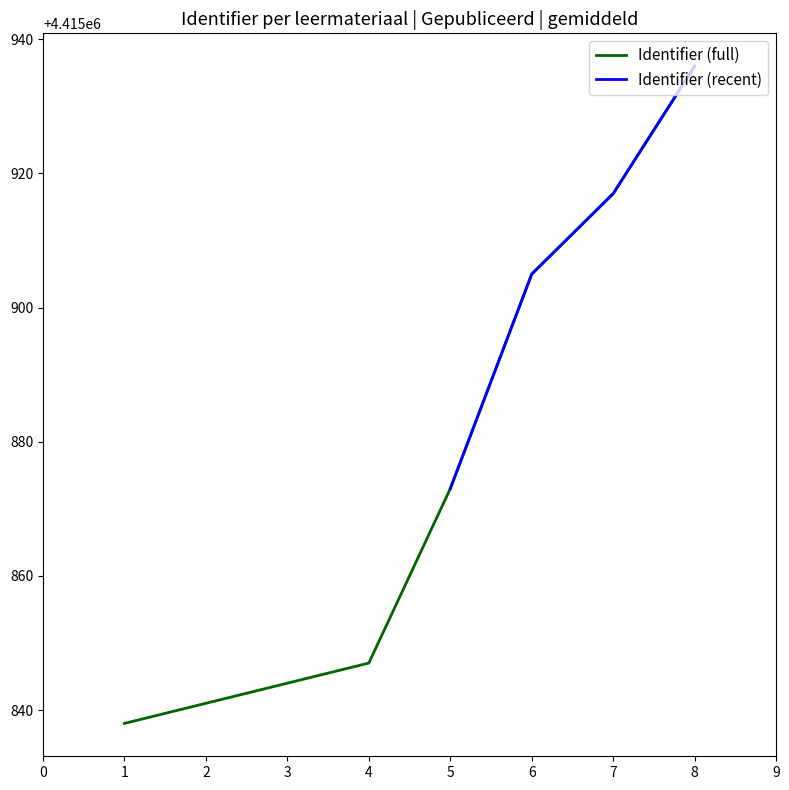

True or false: Identifier (full) has a value of 3018370 at 7.

False